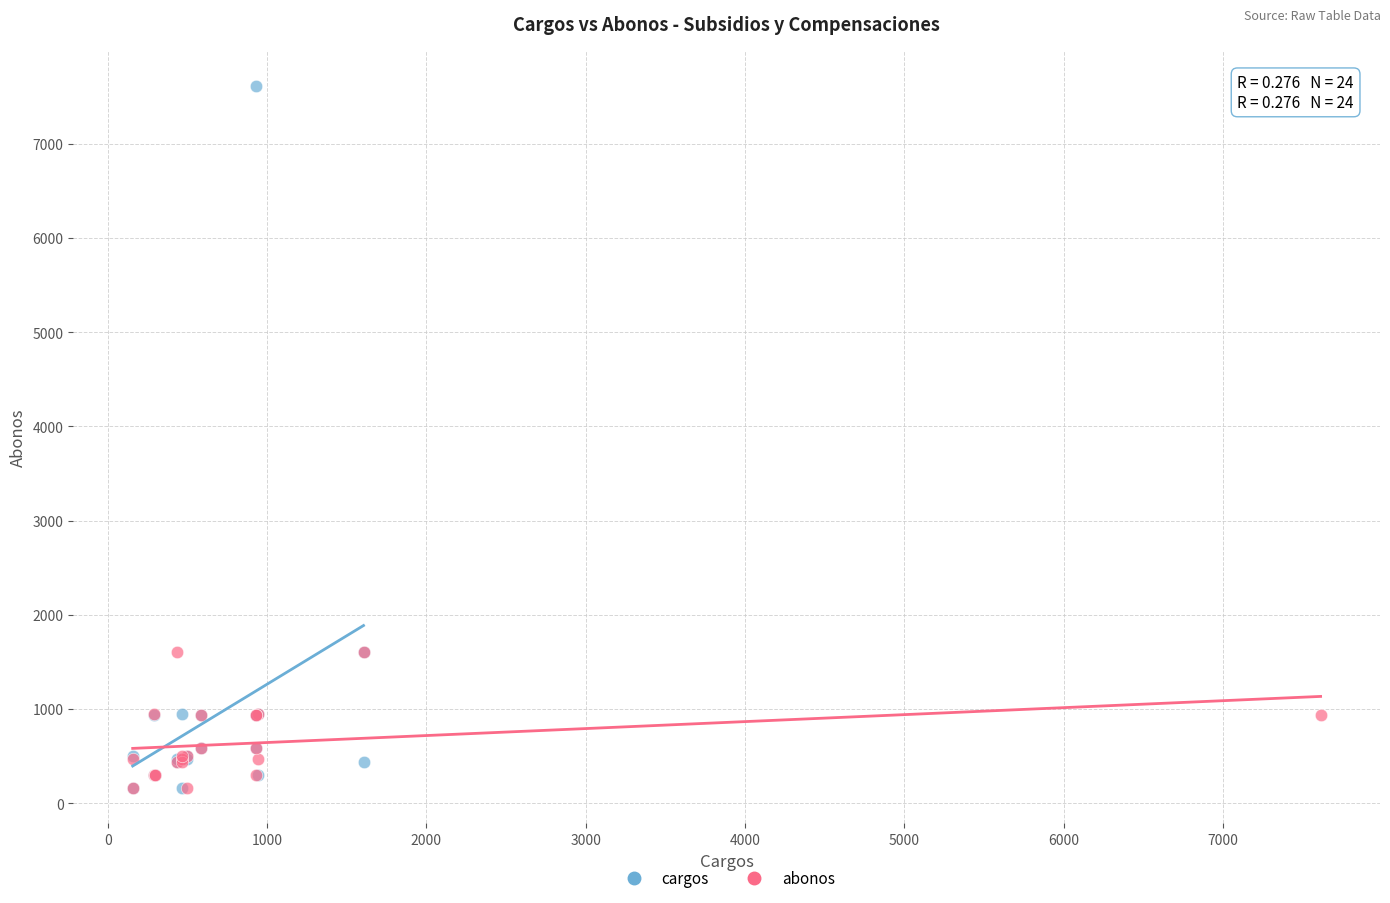

Which series has the widest spread of Y values?

cargos